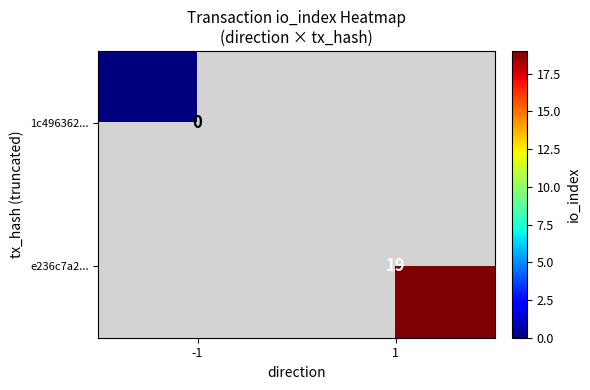

Is it true that e236c7a2... equals 28 at 1?

False